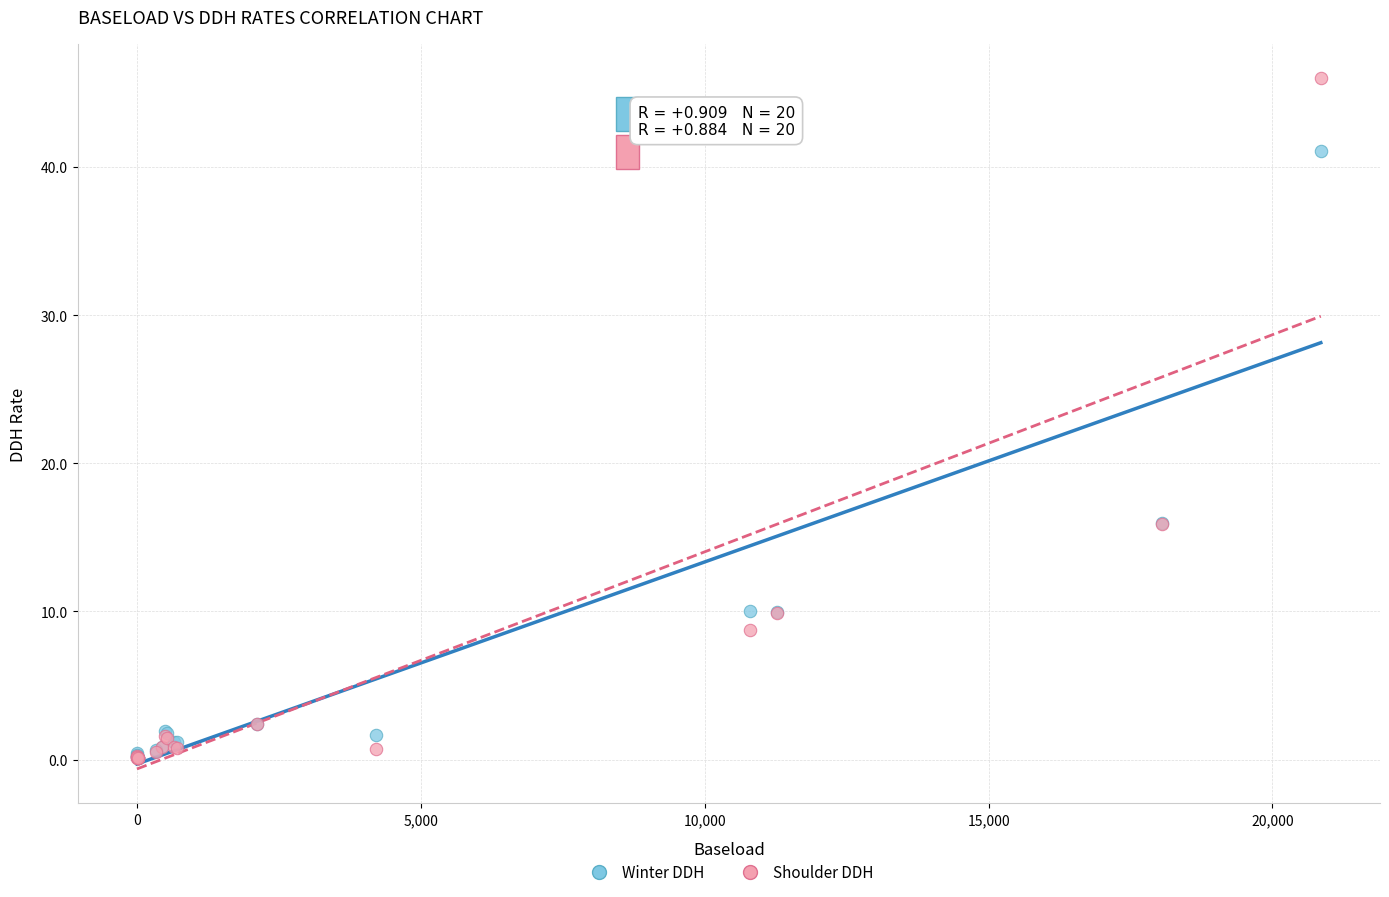

Which series has the largest Y range (max minus min)?

Shoulder DDH